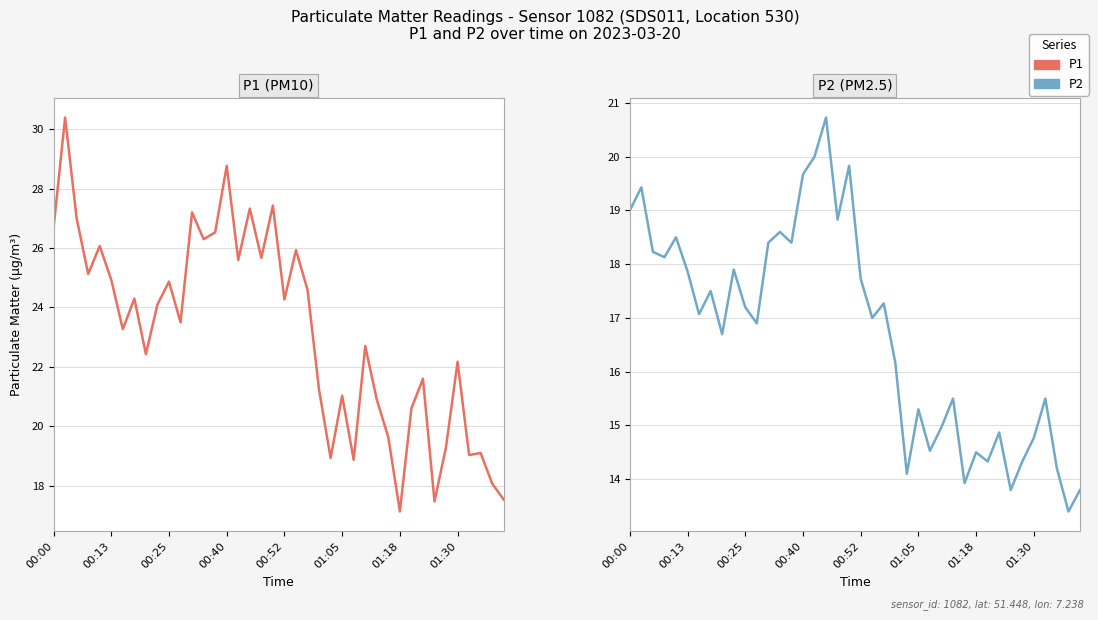

How many lines are shown in the chart?

2